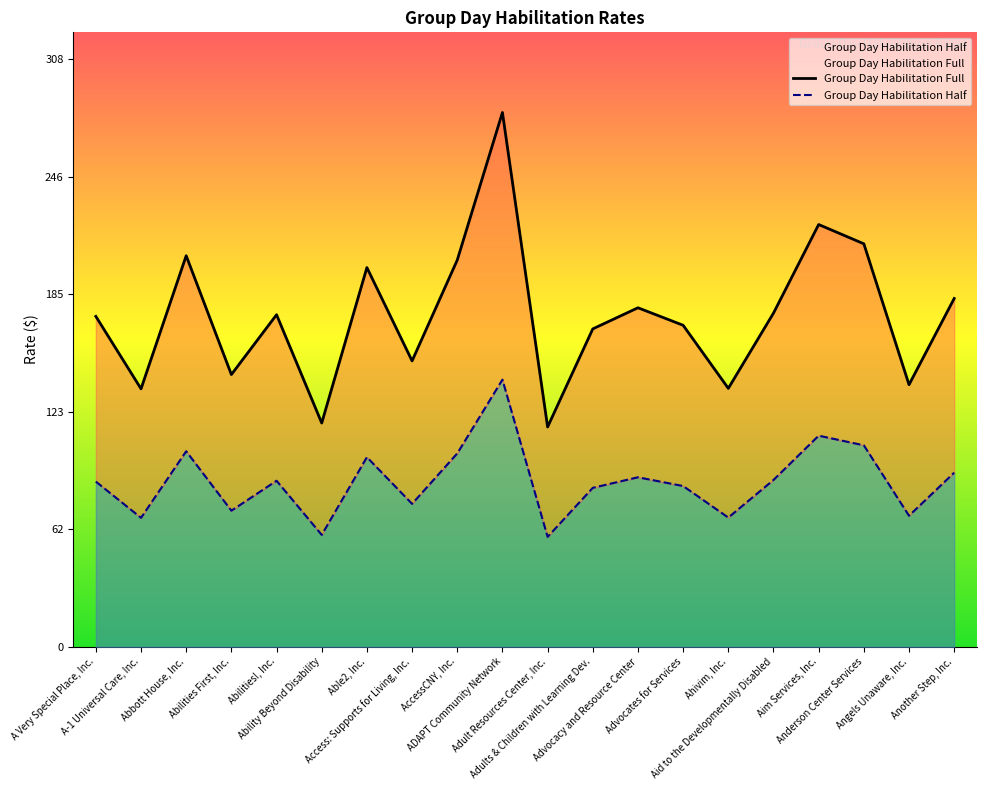

What position from the left is Another Step, Inc.?

20